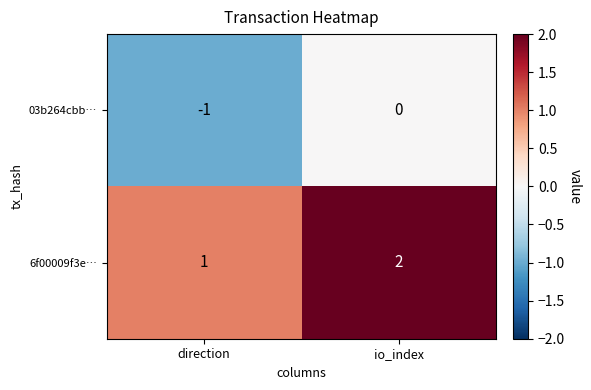

Rank the series by their maximum value, from highest to lowest.

6f00009f3e…, 03b264cbb…